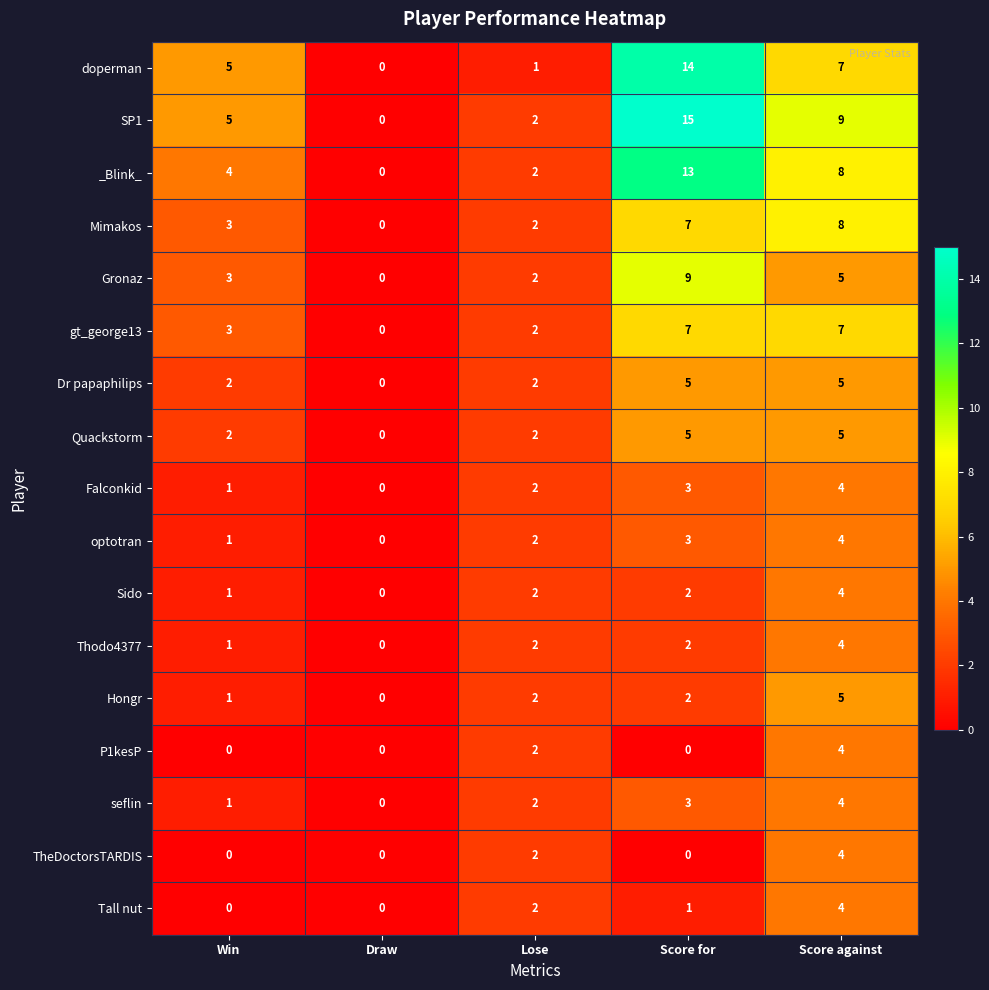

True or false: Thodo4377 has a value of 2 at Score for.

True